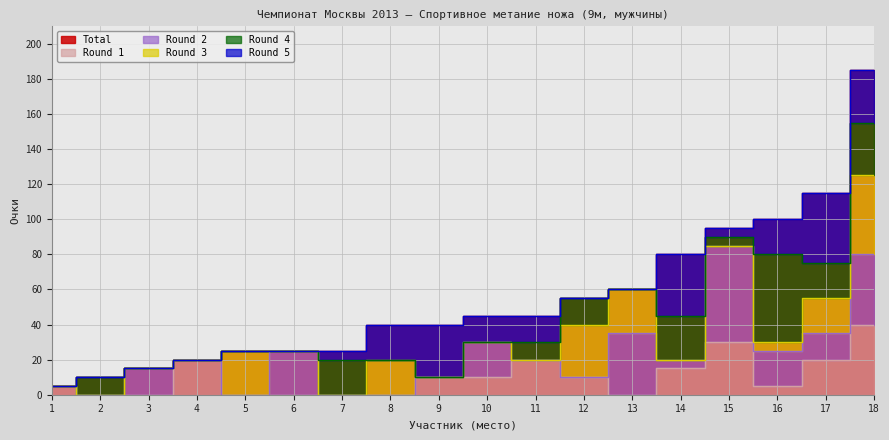

Where do Round 3 and Round 5 first cross each other?

11 and 12